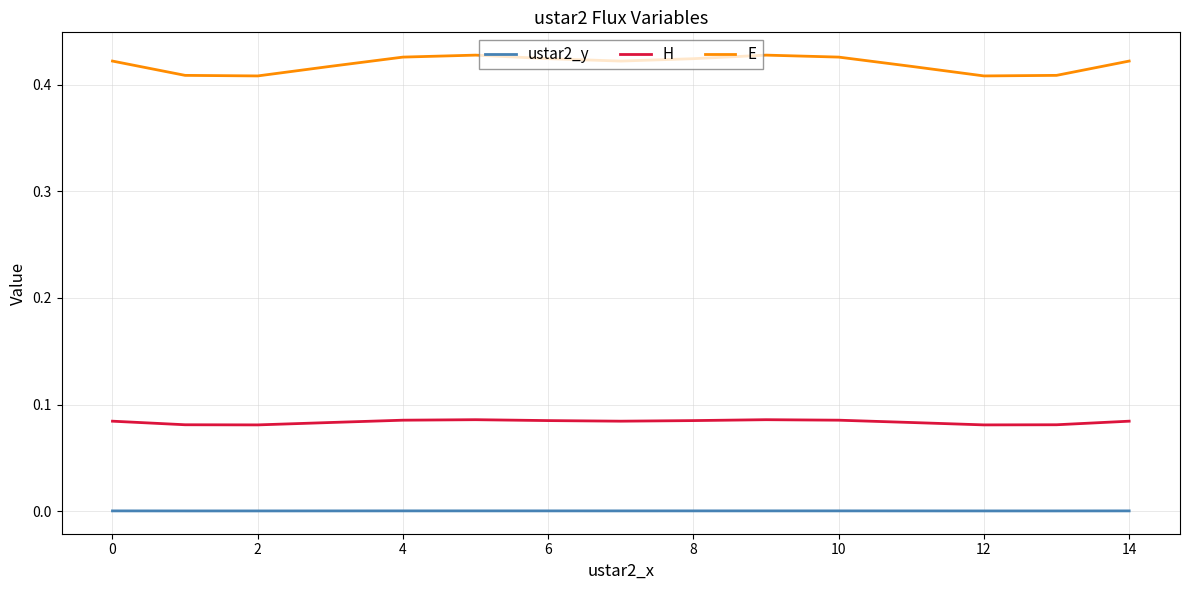

At how many categories does at least one series exceed 0?

15